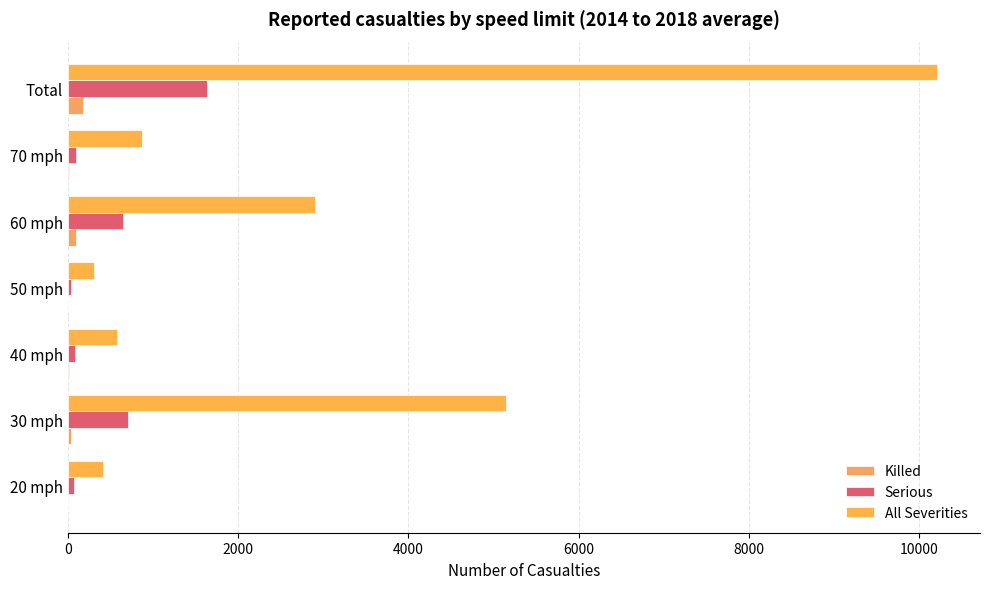

Count the number of categories in the chart.

7